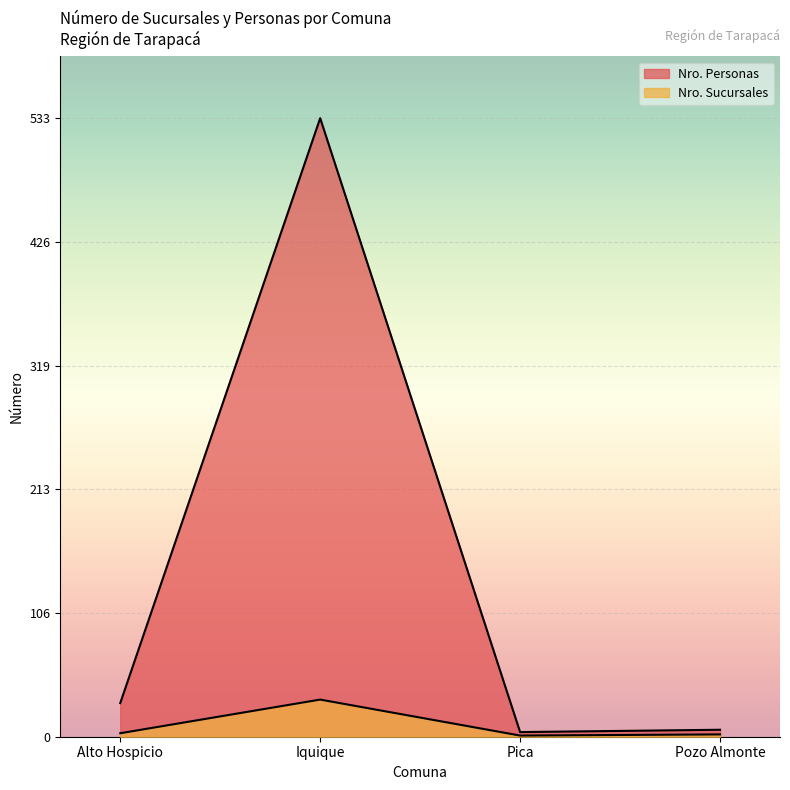

The value of Nro. Sucursales at Pica is 0. True or false?

False